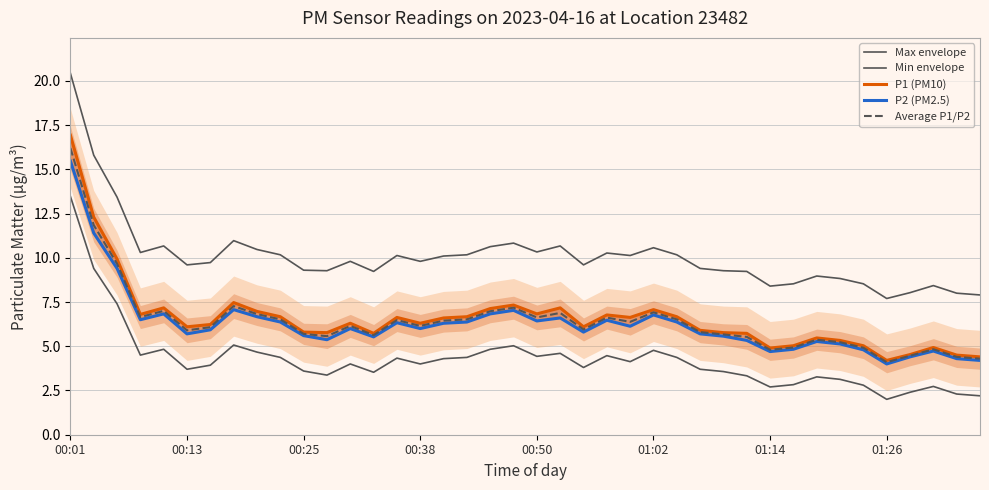

The value of P2 (PM2.5) at 14 is 9.0. True or false?

False